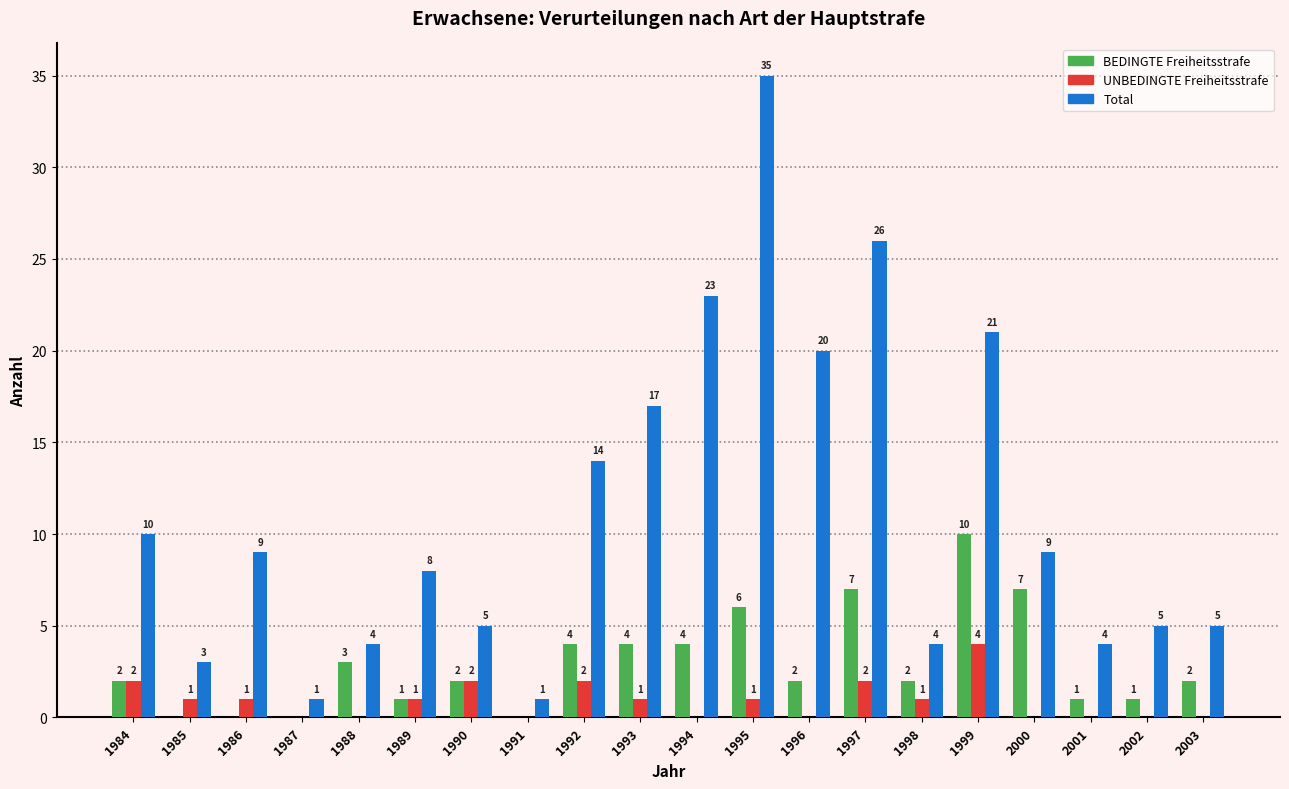

How many UNBEDINGTE Freiheitsstrafe values are between 0 and 2?

19